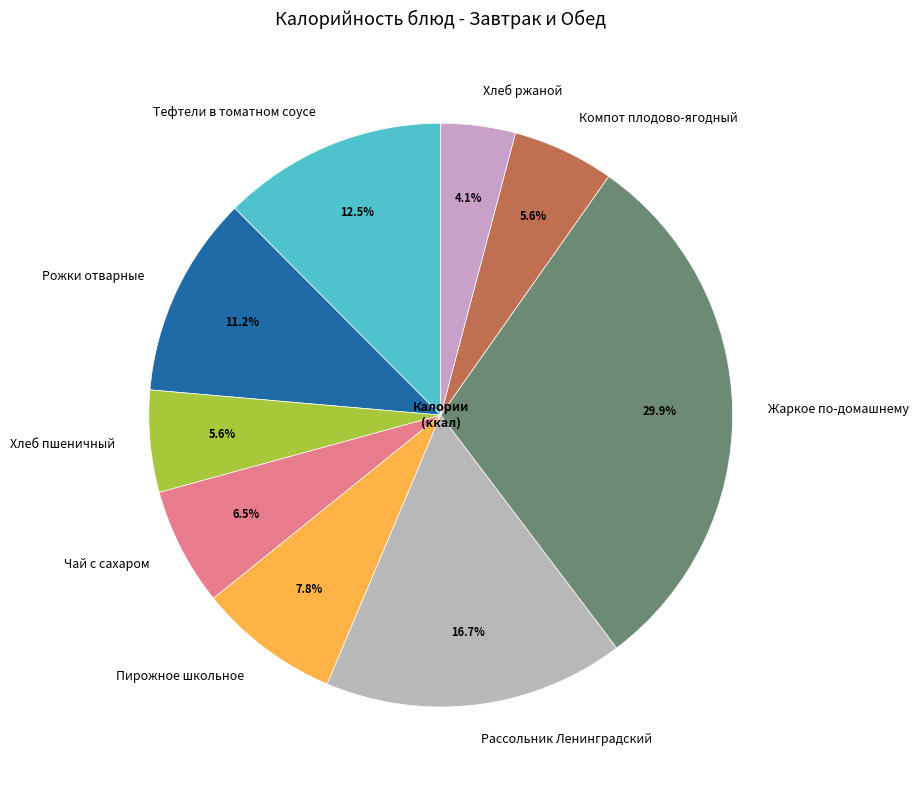

Is it true that Жаркое по-домашнему is 30% of the pie?

True